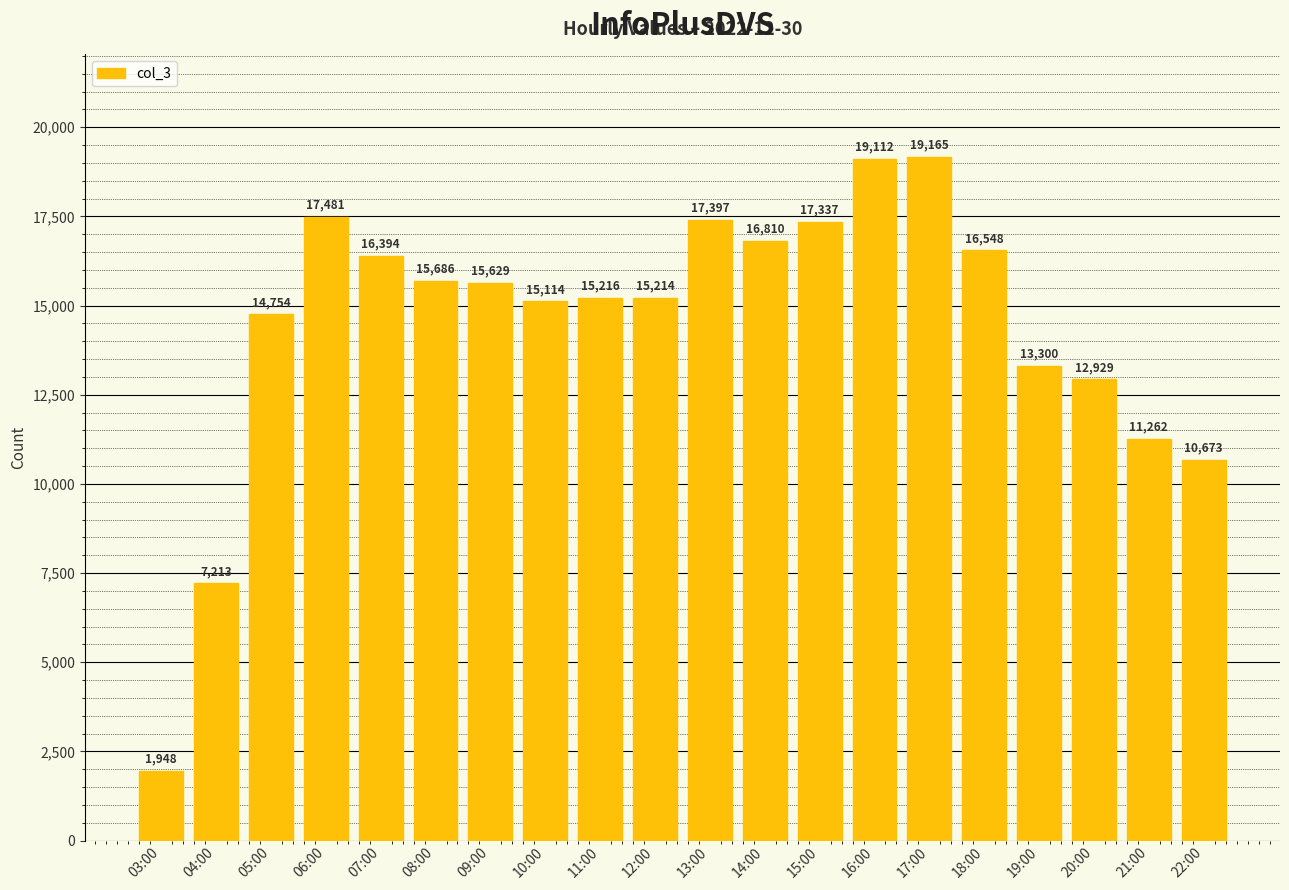

The chart shows a value of 16394 at 07:00. True or false?

True